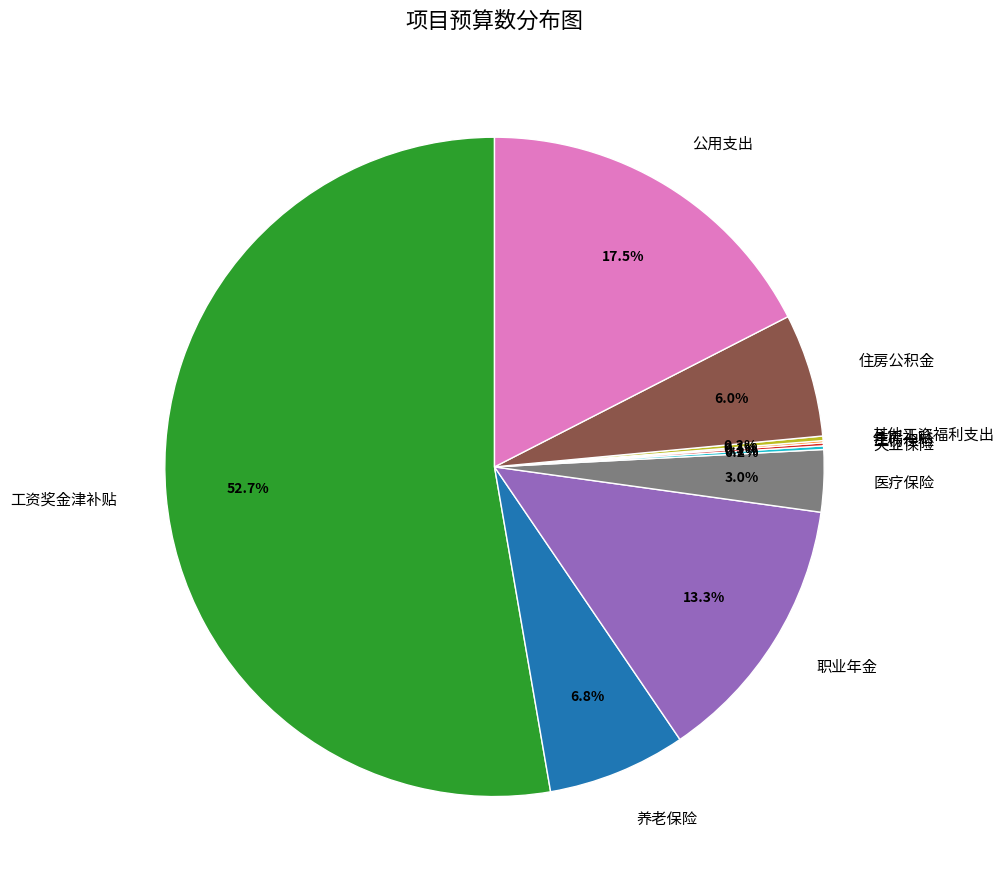

What is the largest slice in the pie chart?

工资奖金津补贴